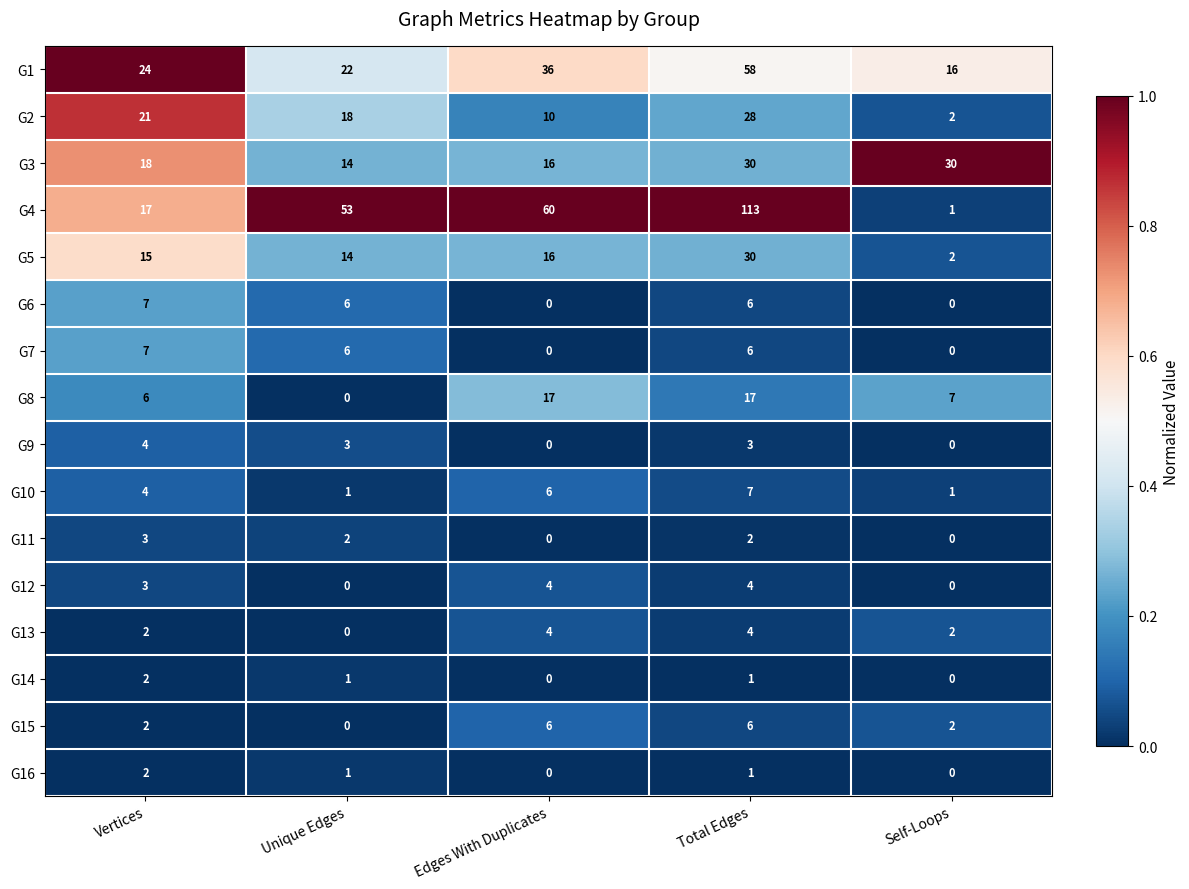

The G15 series shows -3 at Unique Edges. True or false?

False